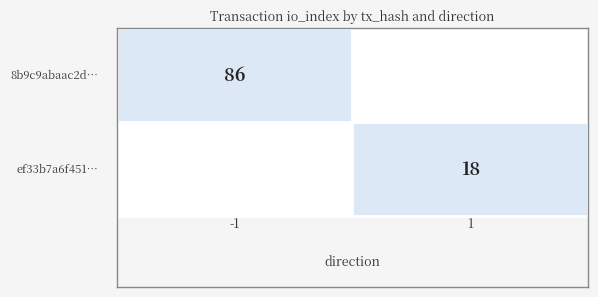

List the series in order of their overall mean, highest first.

8b9c9abaac2dba65de5419adc13efdc52c3ebc1, ef33b7a6f4515c9cbf1749b348acc2b36ea196e